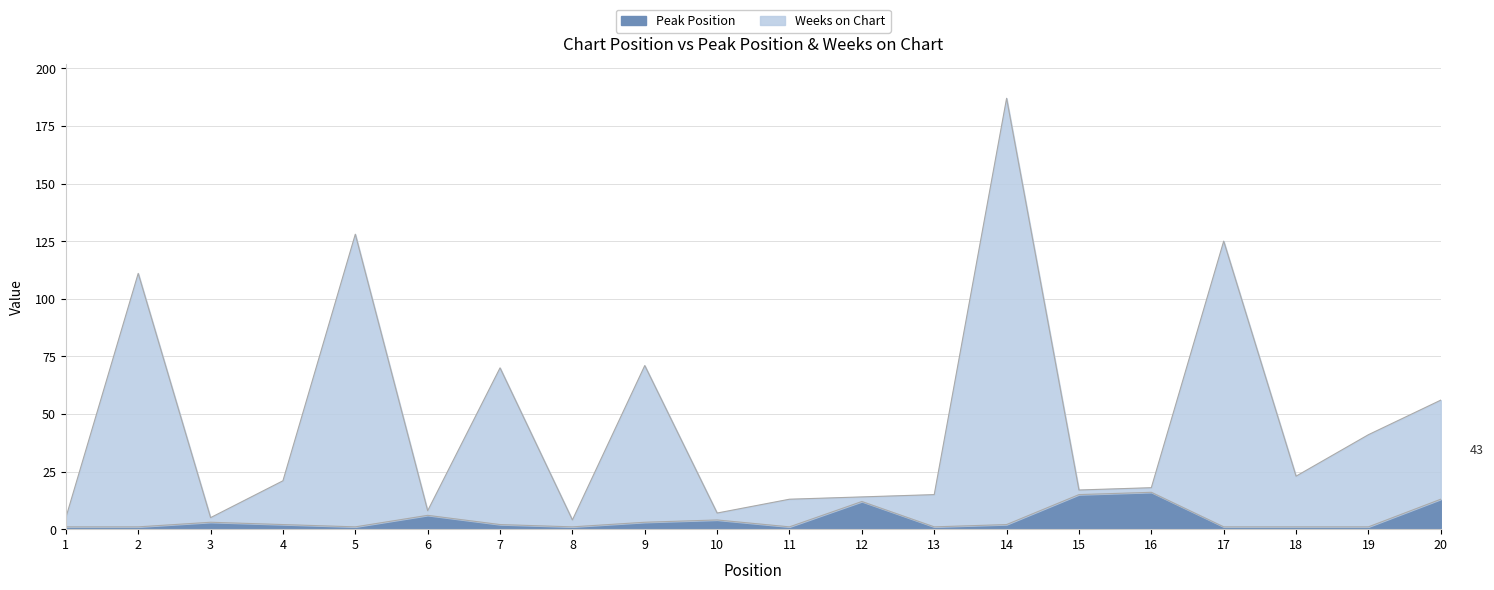

What is the minimum value shown in the chart?

1